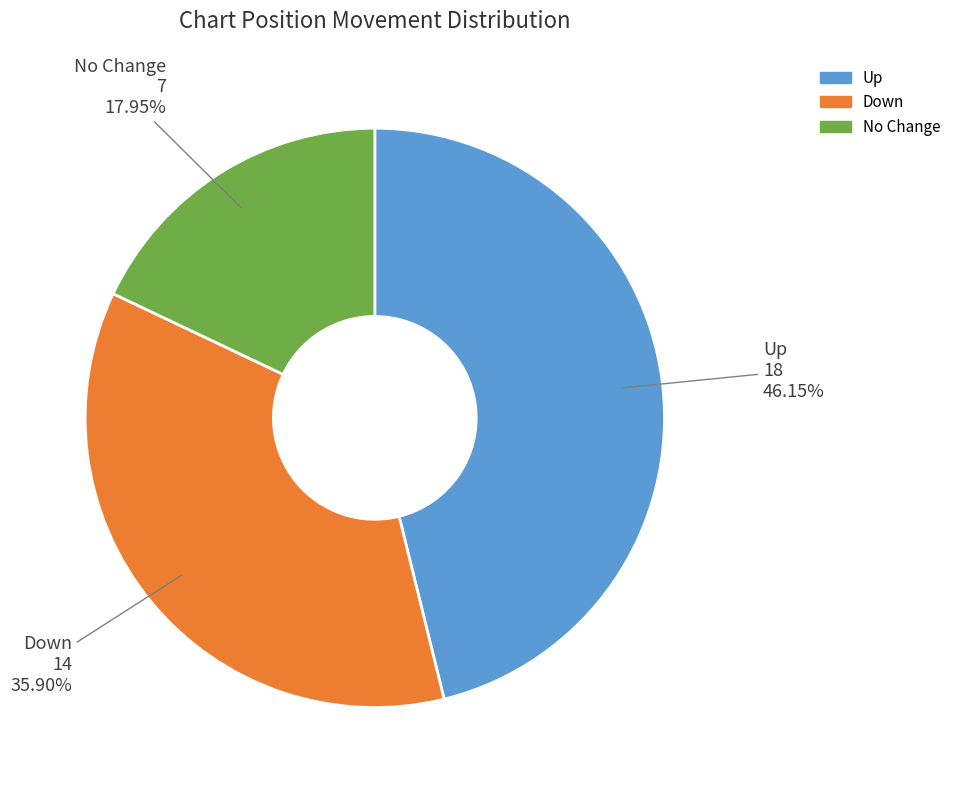

Rank the categories by value from lowest to highest.

No Change, Down, Up